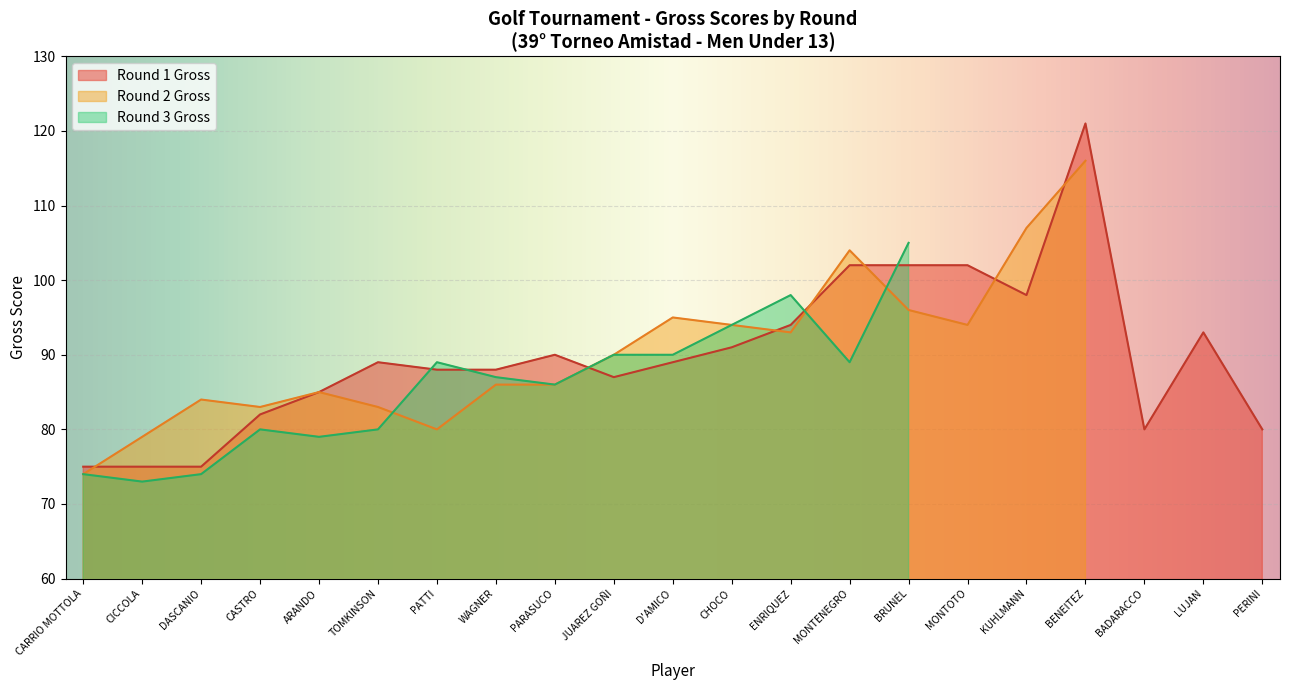

Rank the series at TOMKINSON from lowest to highest value.

Round 3 Gross, Round 2 Gross, Round 1 Gross